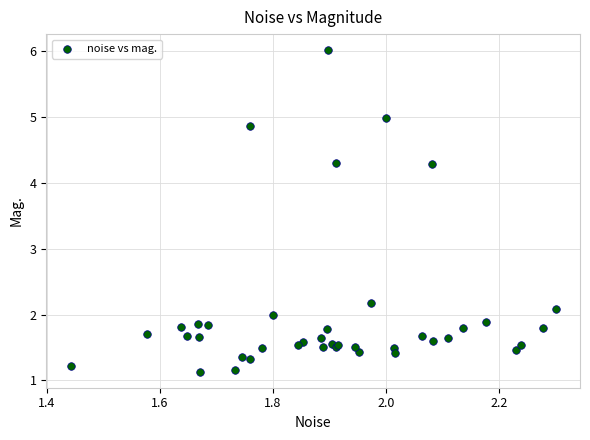

What Y value in the scatter plot is closest to 3?

2.2